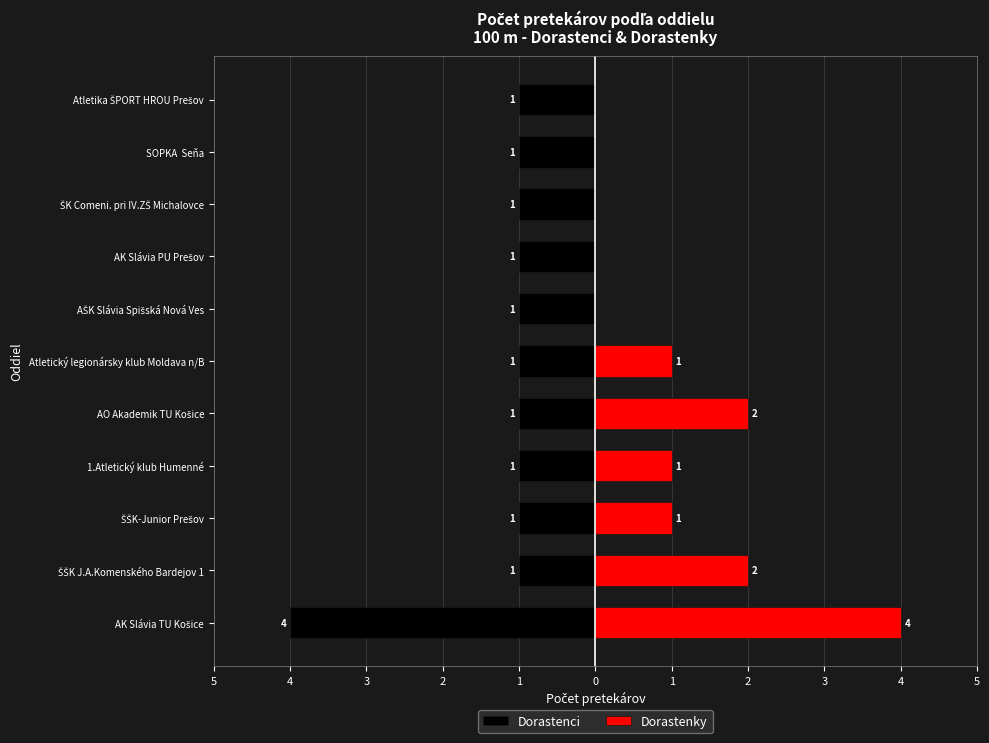

Rank the series at Atletika ŠPORT HROU Prešov from highest to lowest value.

Dorastenky, Dorastenci